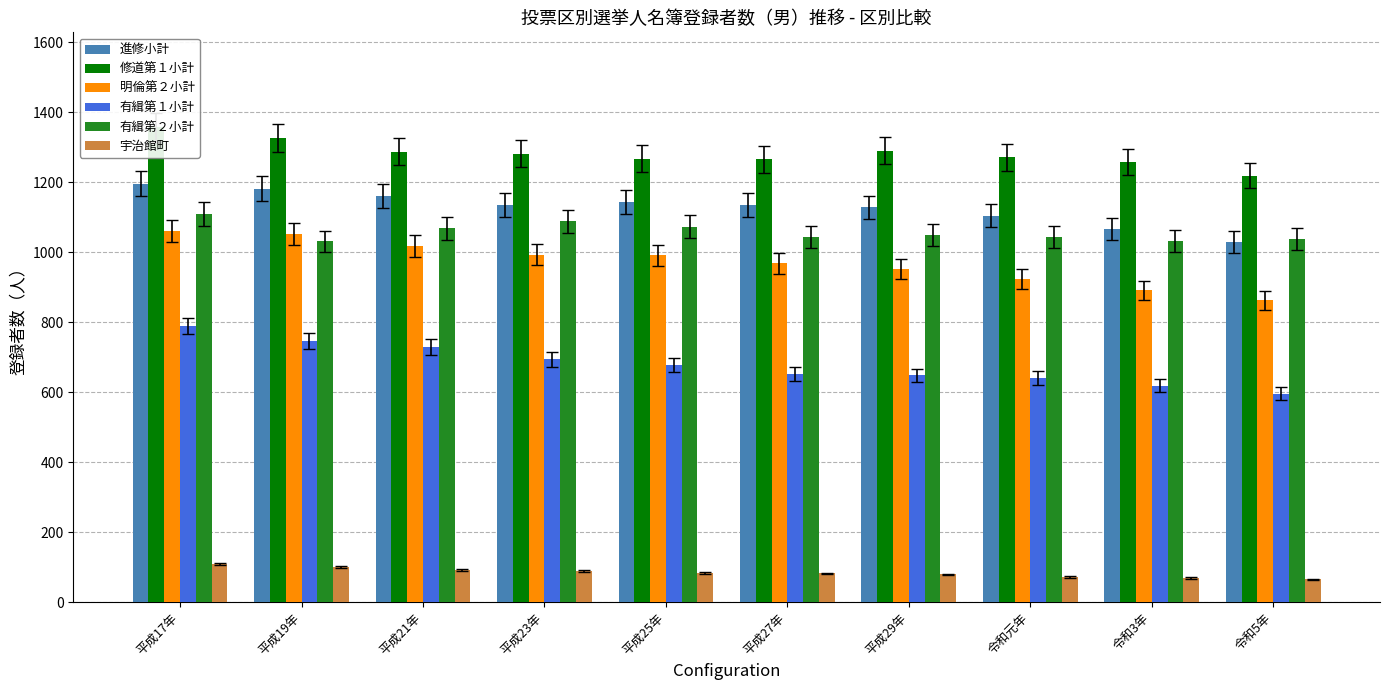

The 明倫第２小計 series shows 1632 at 平成27年. True or false?

False